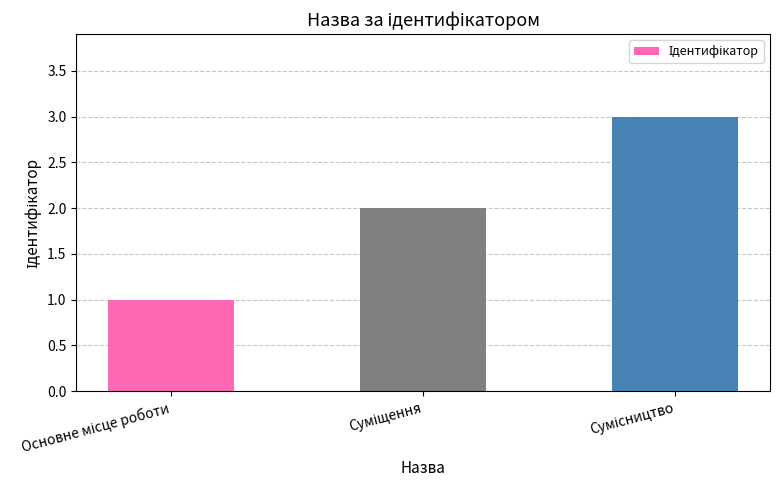

What is the maximum value shown in the chart?

3